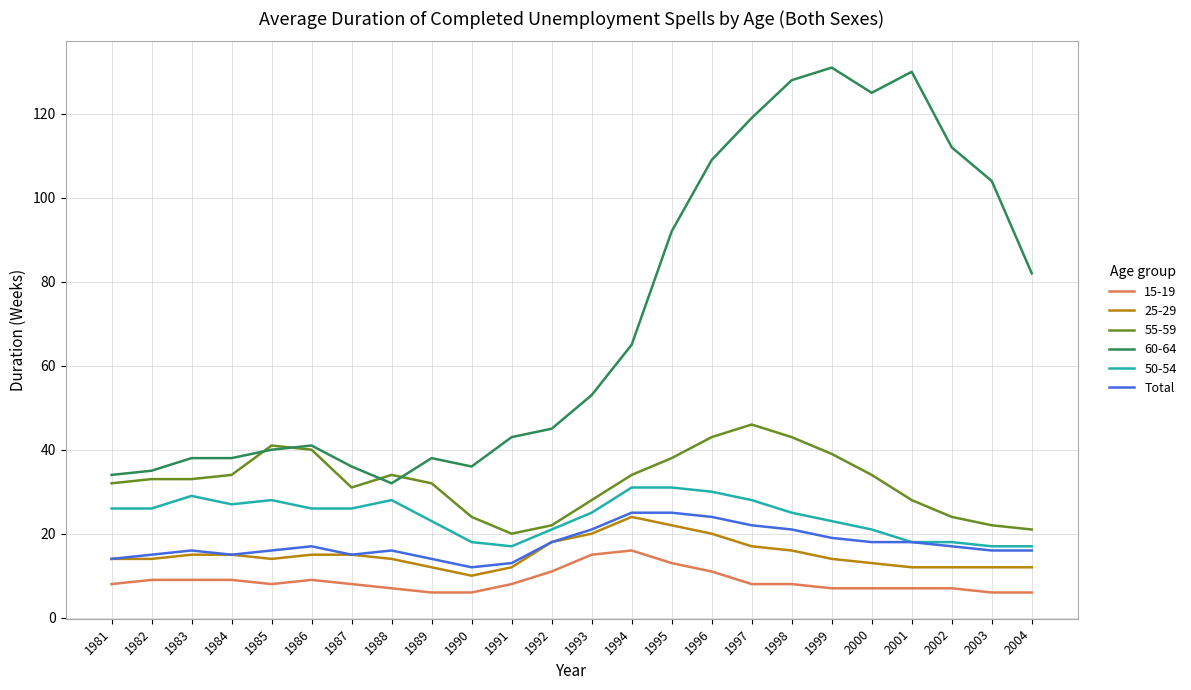

What is the difference between the highest and lowest values at 1996?

98